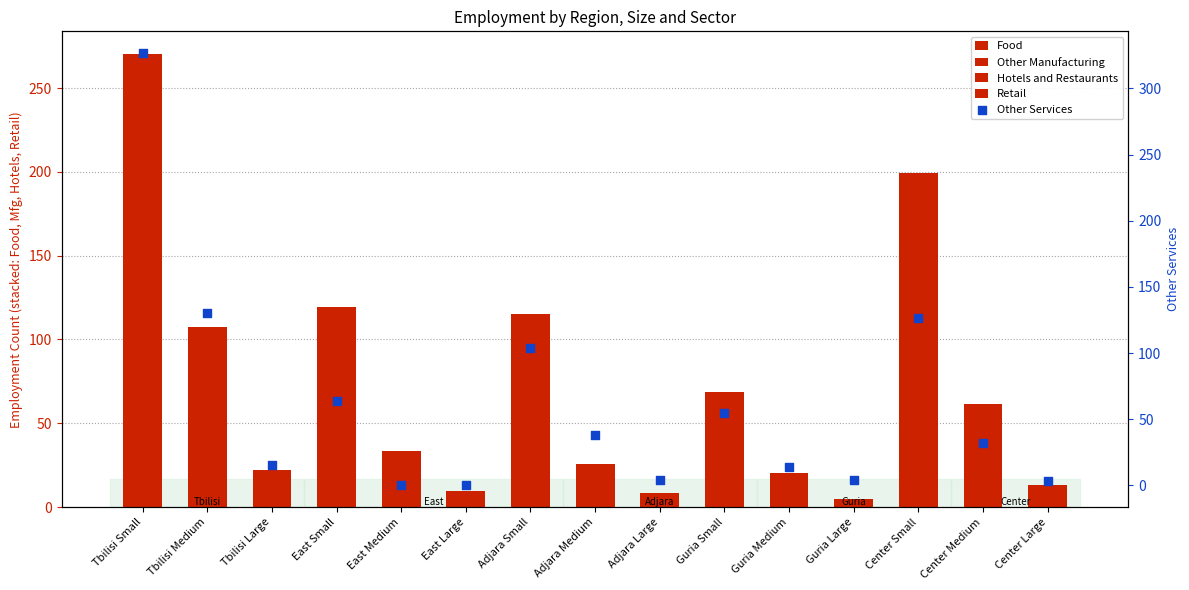

Which series has the largest Y range (max minus min)?

Other Services